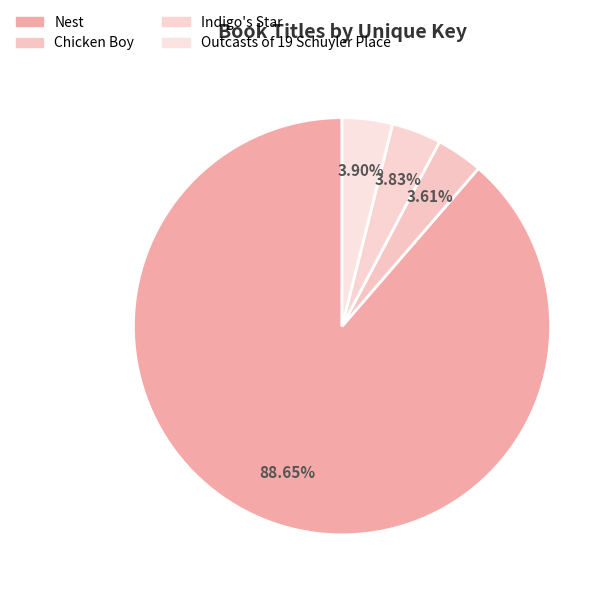

Rank the categories by value from lowest to highest.

Chicken Boy, Indigo's Star, Outcasts of 19 Schuyler Place, Nest